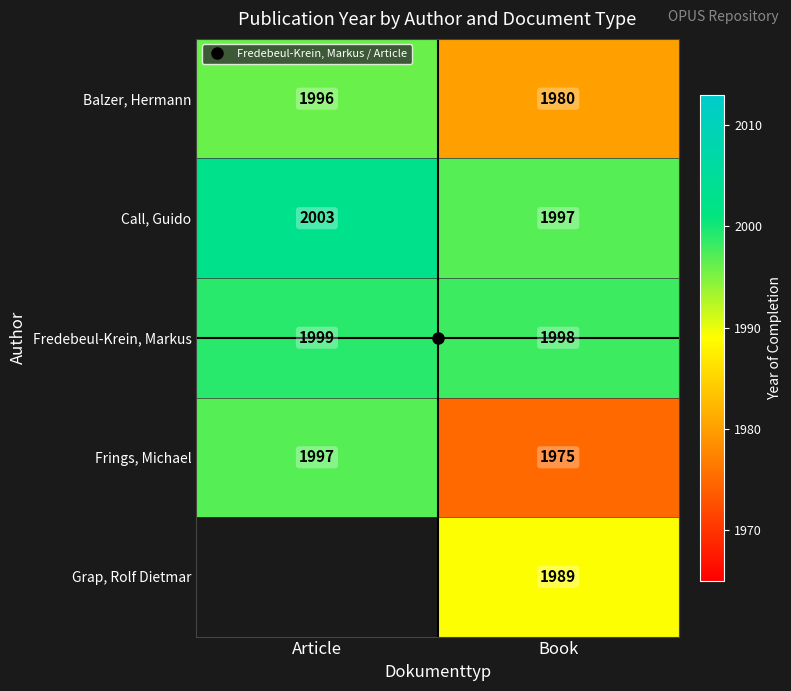

Which series has the largest range (max minus min)?

Frings, Michael